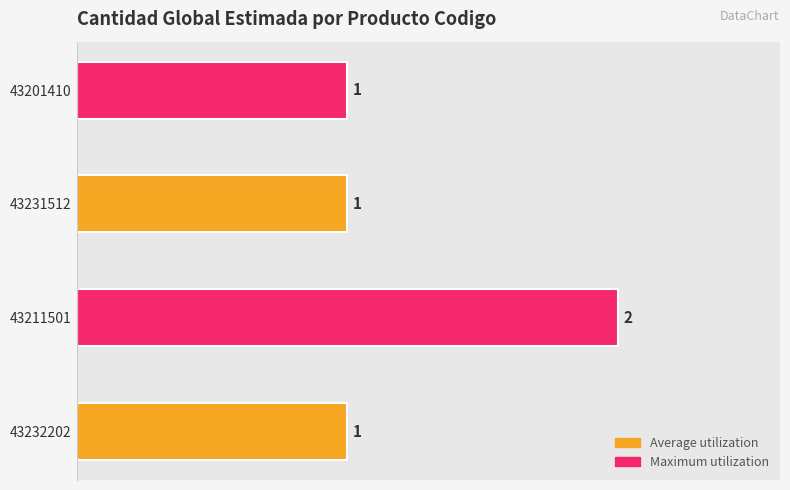

Count the number of data series in this chart.

1